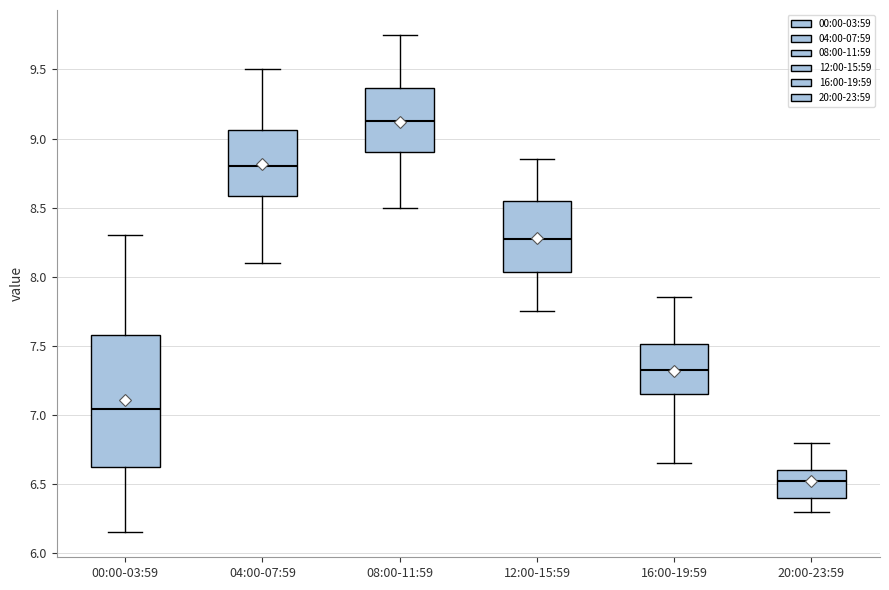

Which box's median line is the highest?

08:00-11:59